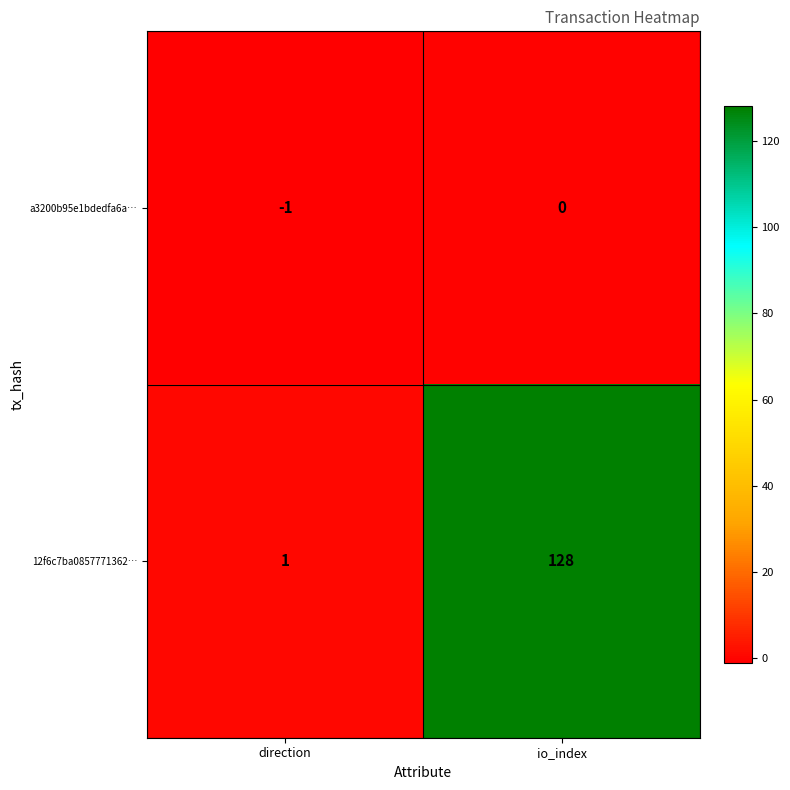

The value of a3200b95e1bdedfa6a… at io_index is -1. True or false?

False